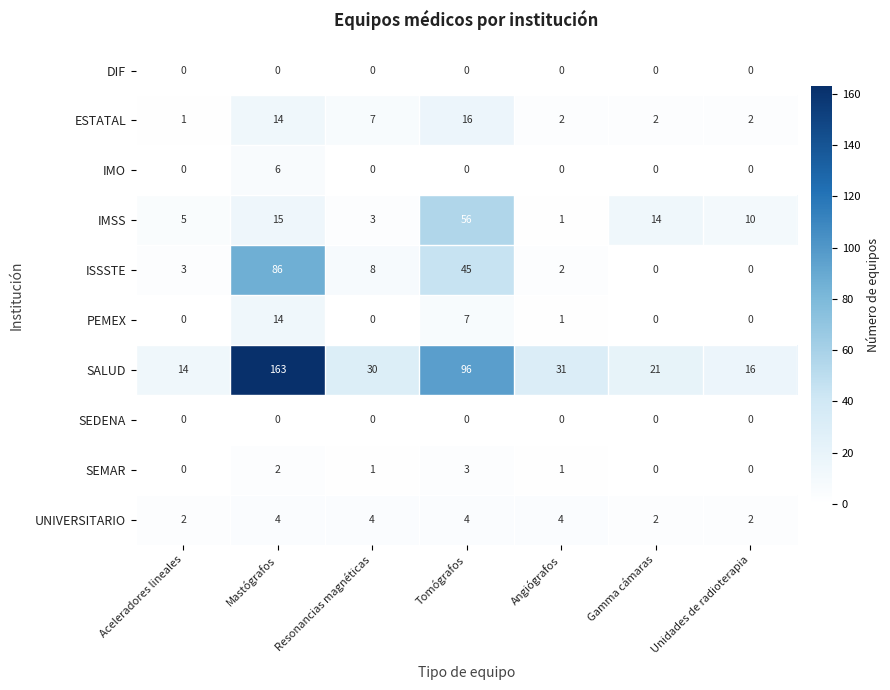

Is the value of SEDENA at Mastógrafos greater than the value of ESTATAL at Aceleradores lineales?

No